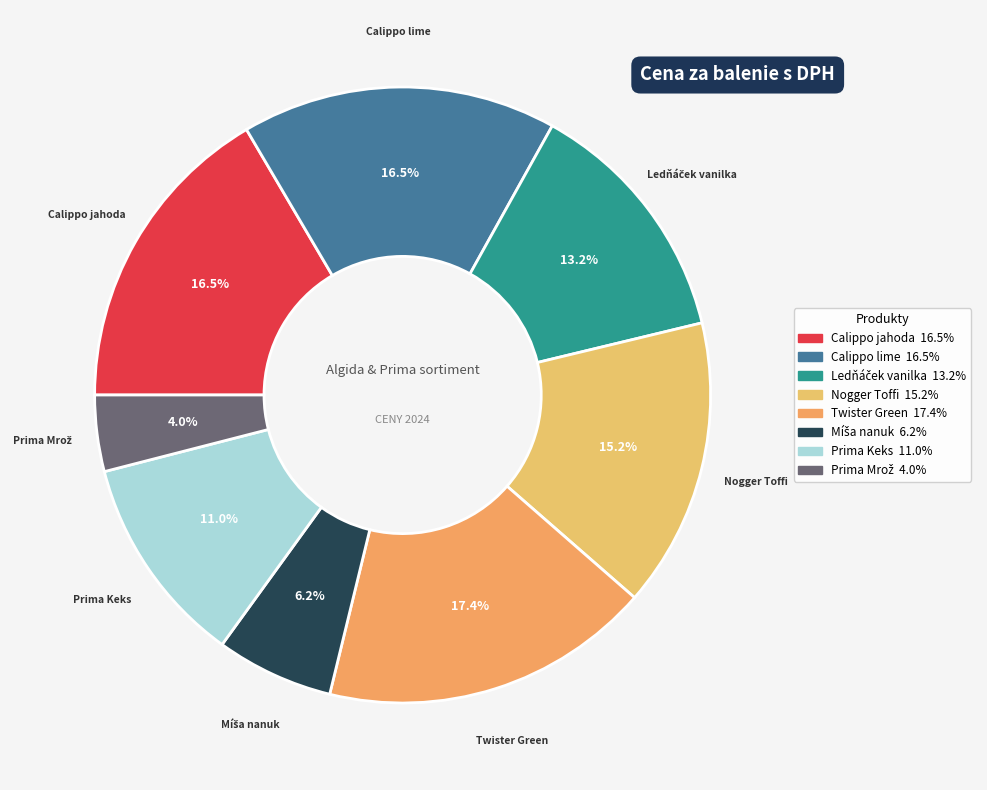

Does Twister Green represent more than half of the total?

No